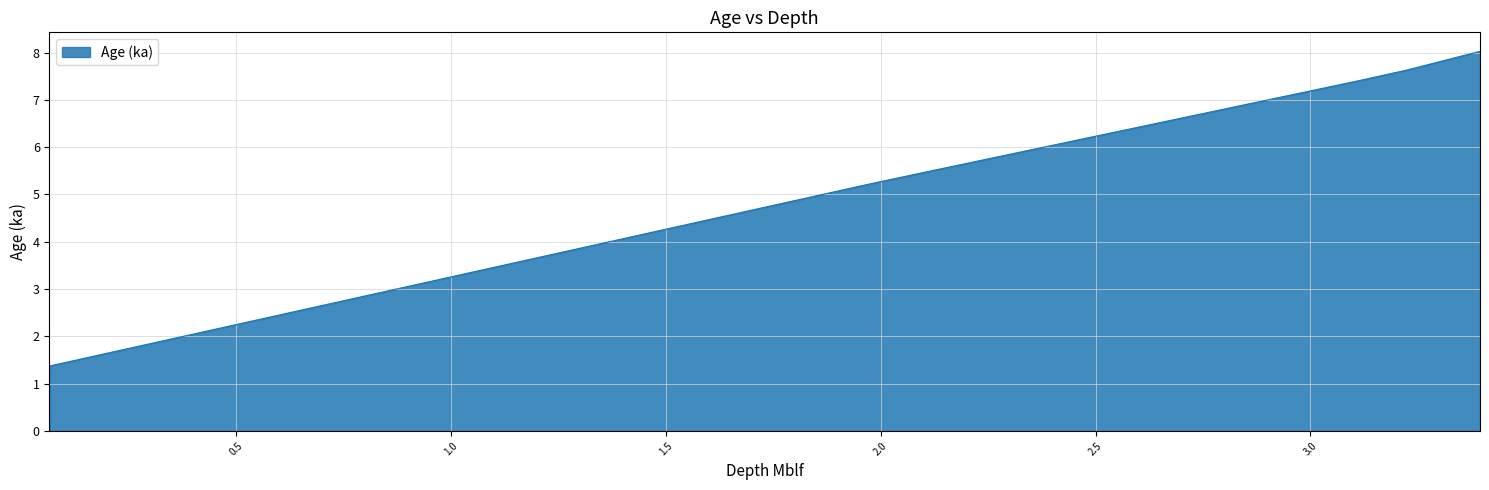

What is the difference between the maximum and minimum values?

6.7